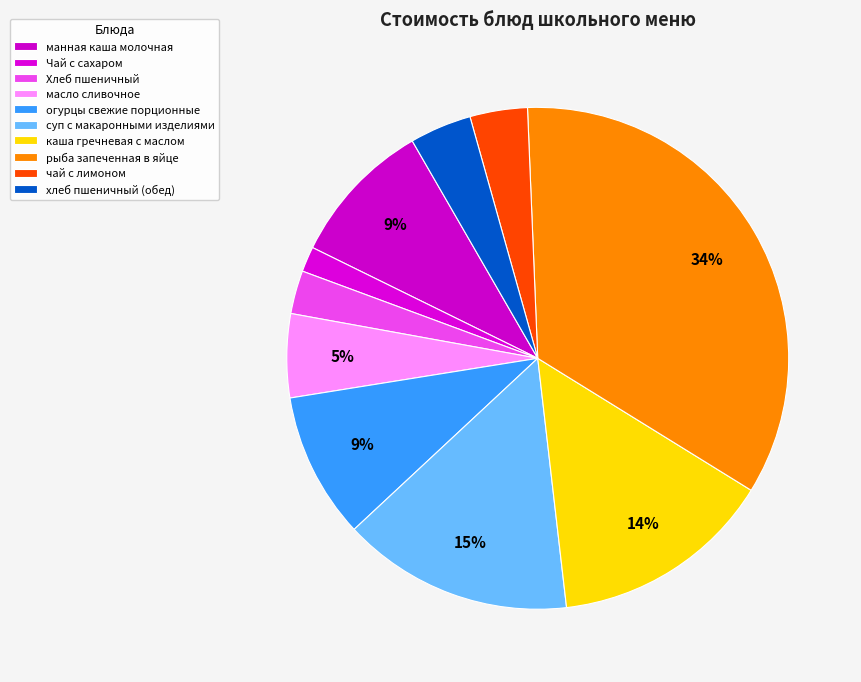

Which slice is the largest?

рыба запеченная в яйце